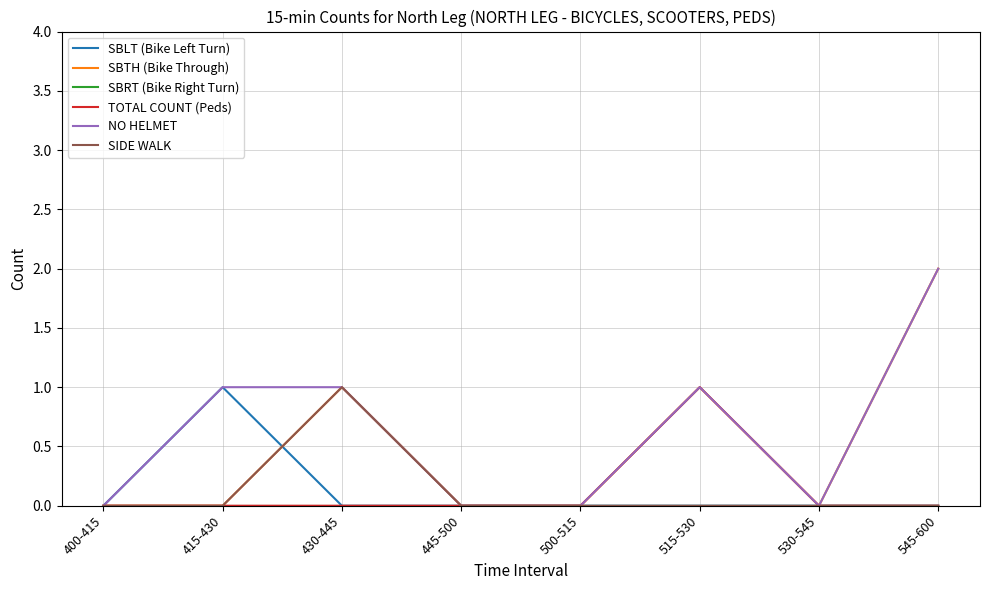

What is the difference between the second highest and second lowest values in the NO HELMET series?

1